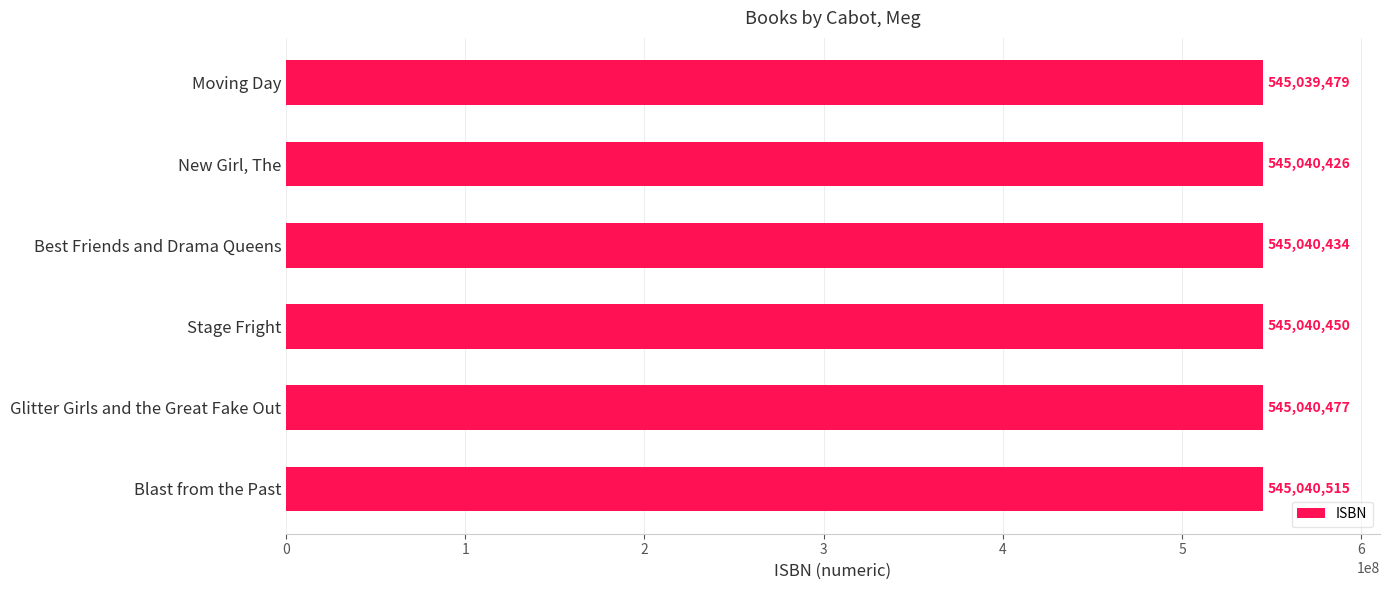

Reading top to bottom, transcribe all the data shown in this chart.

Moving Day=545039479	New Girl, The=545040426	Best Friends and Drama Queens=545040434	Stage Fright=545040450	Glitter Girls and the Great Fake Out=545040477	Blast from the Past=545040515